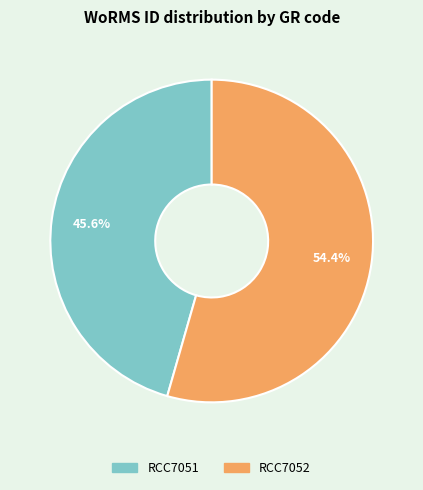

True or false: RCC7051 accounts for 46% of the total.

True